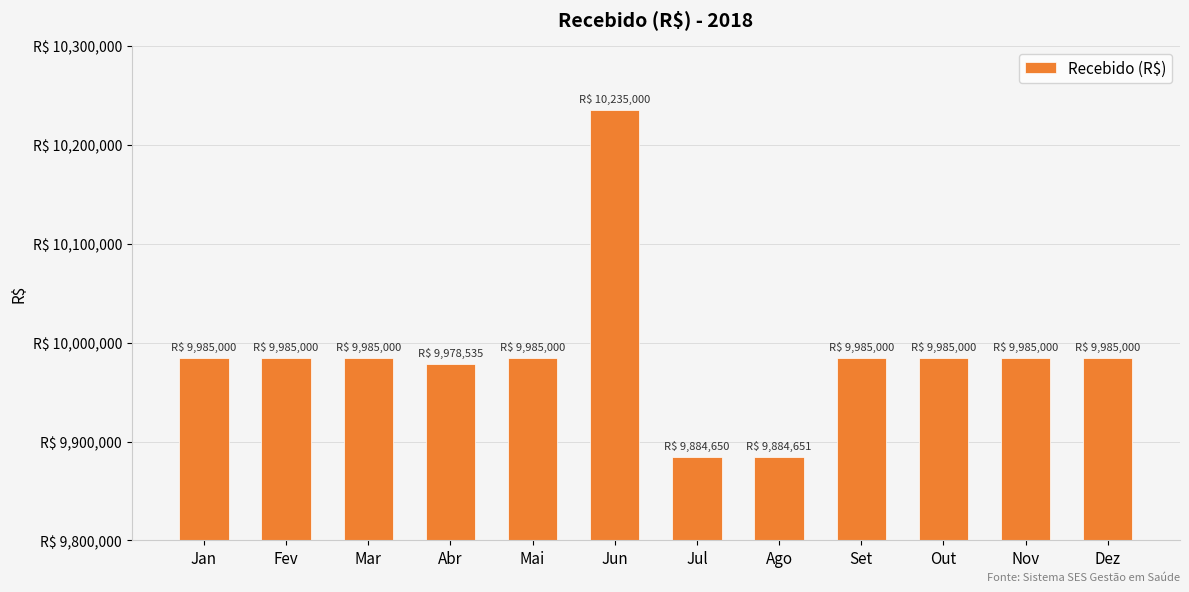

What is the label of the 2nd bar from the right?

Nov